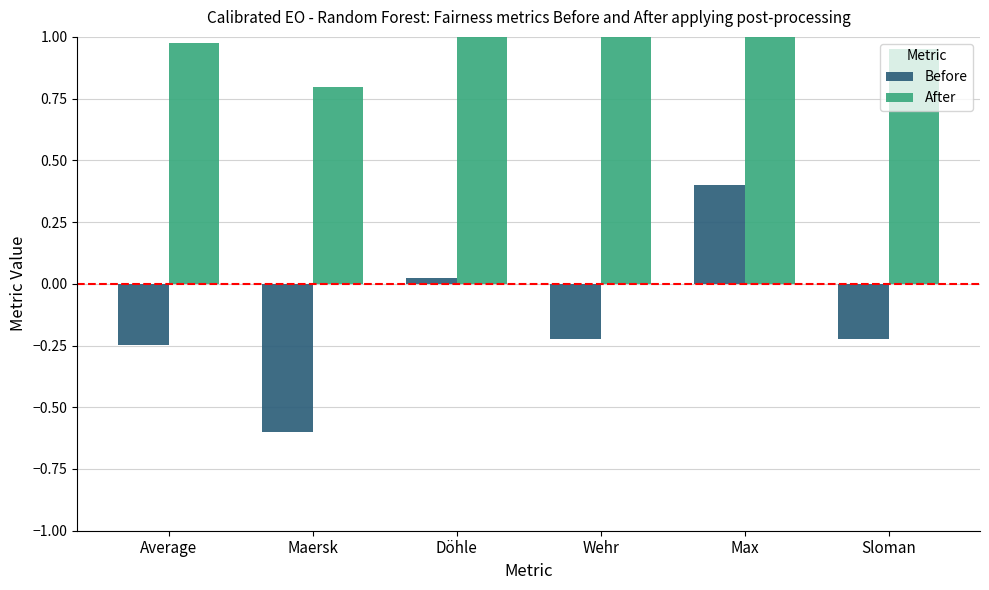

How many values in the Before series exceed 0?

2